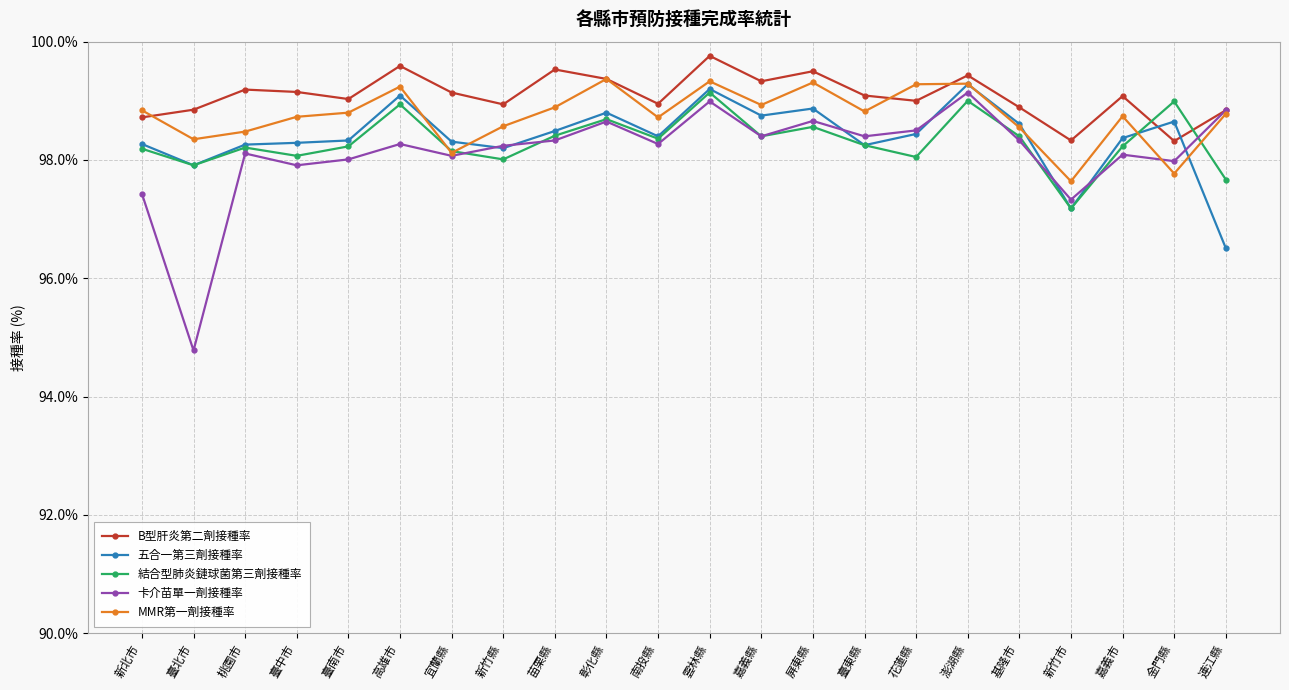

True or false: 結合型肺炎鏈球菌第三劑接種率 has more than 2 interior local peaks.

True